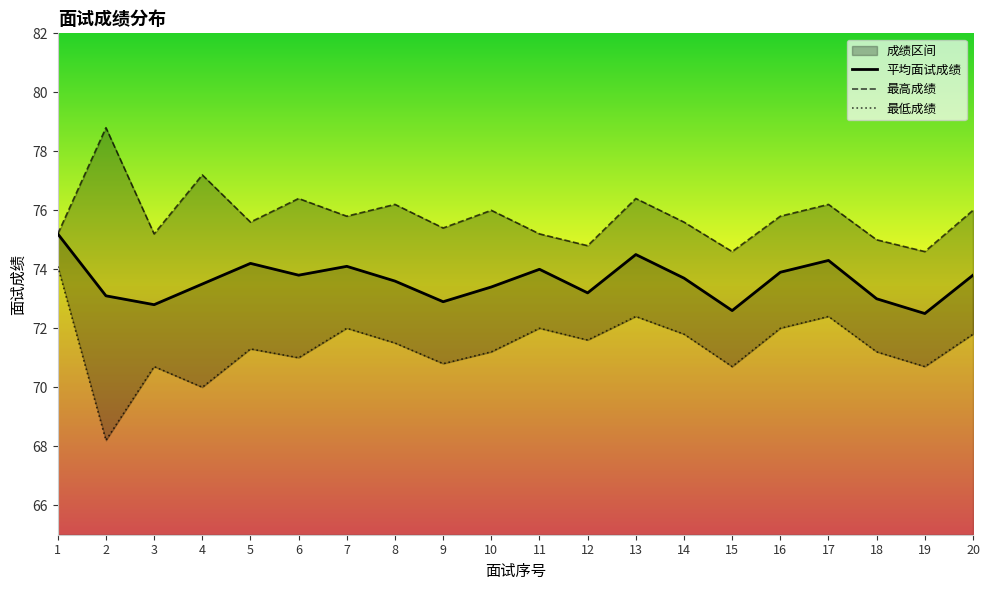

Is this an area chart (filled region under the line)?

No